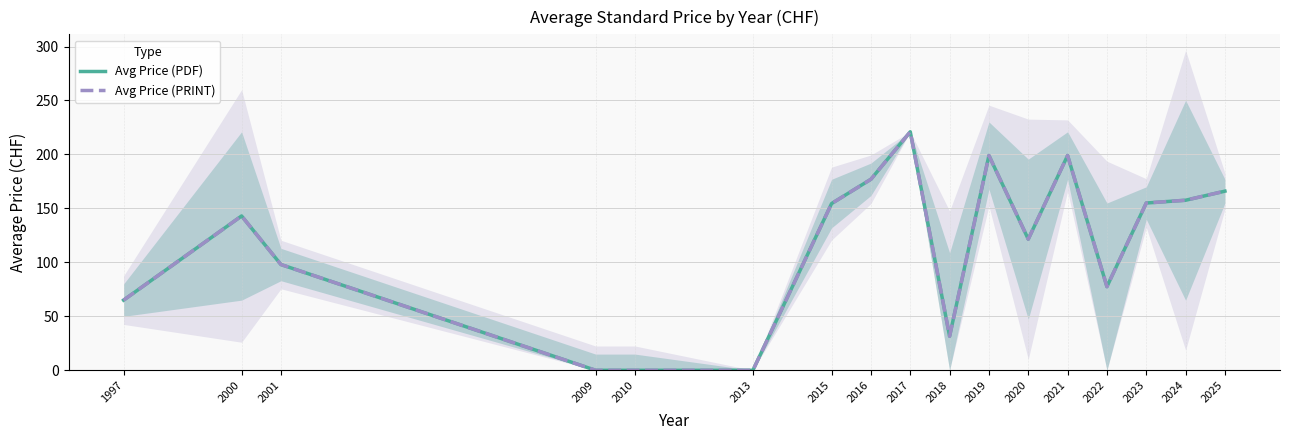

Does the chart have visible grid lines?

Yes